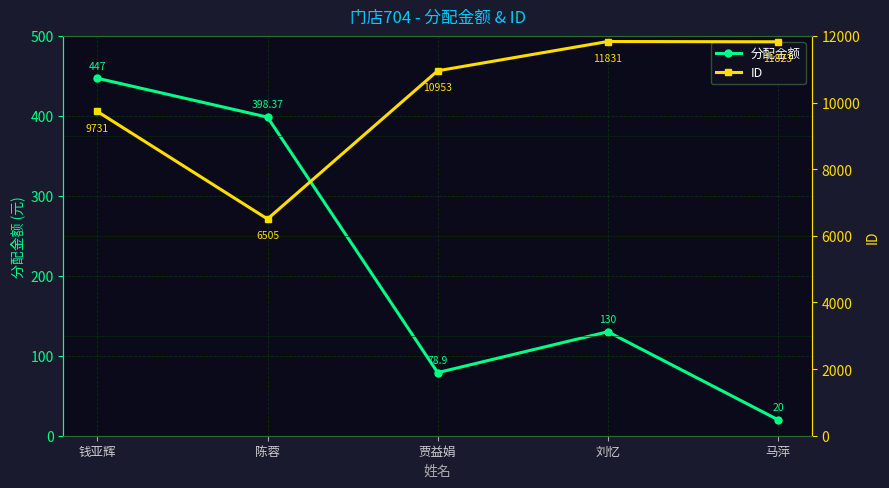

What is the maximum value shown in the chart?

11831.0